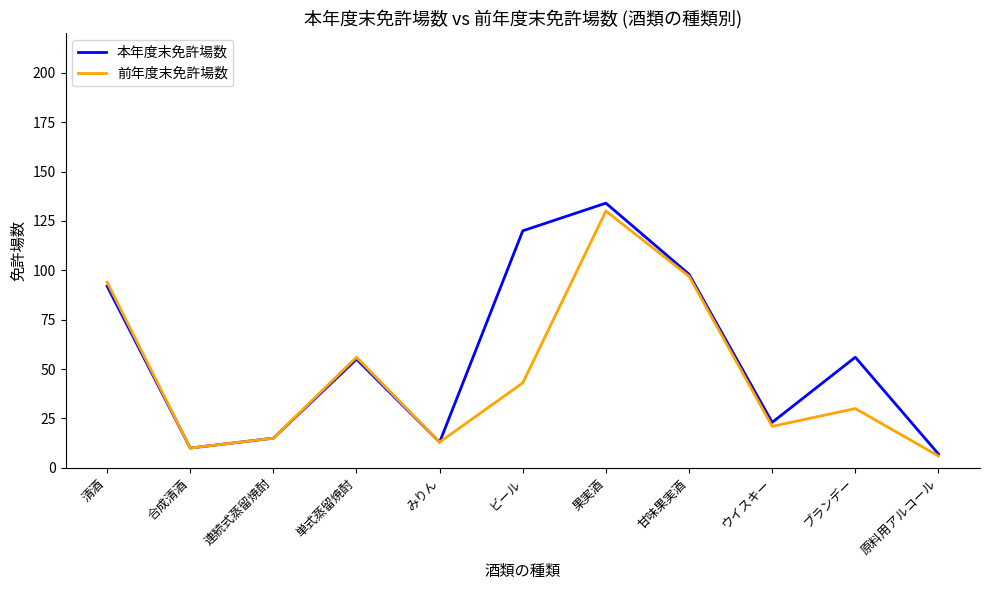

What is the minimum value shown in the chart?

6